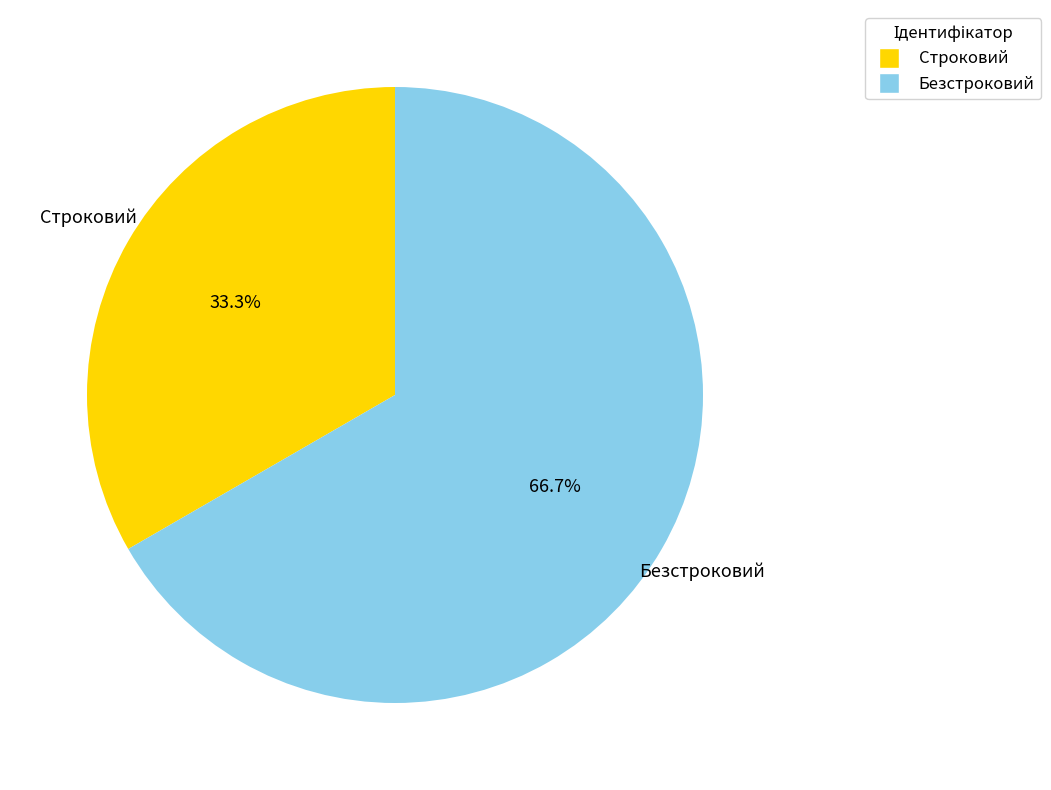

Count the number of slices in the pie.

2